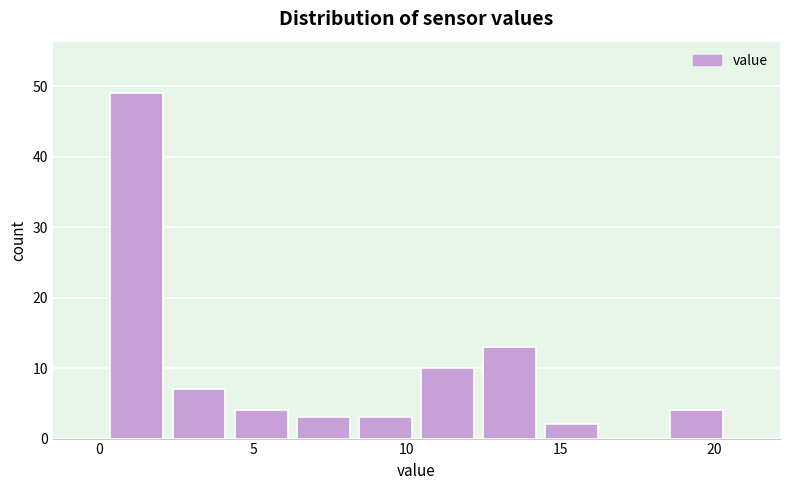

How tall is the bar that spans 14.5 to 16.5 on the x-axis? Neither the bar edges nor the heights are printed on the chart, so give them approximately, as read against the axes.

2